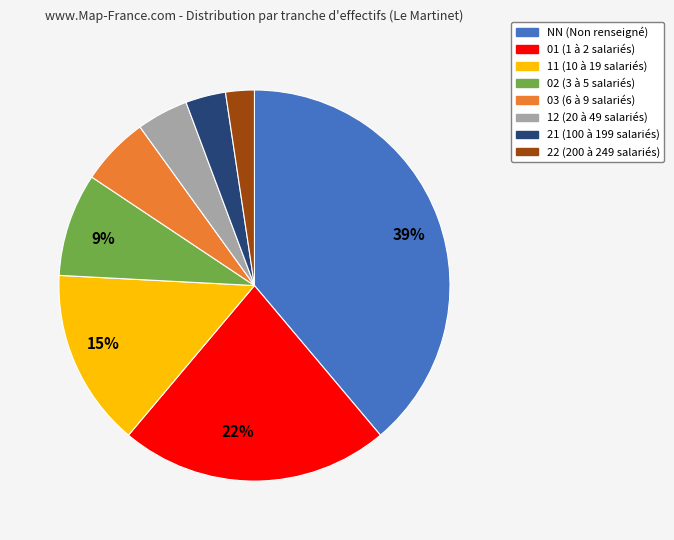

Is there a majority slice in this chart?

No